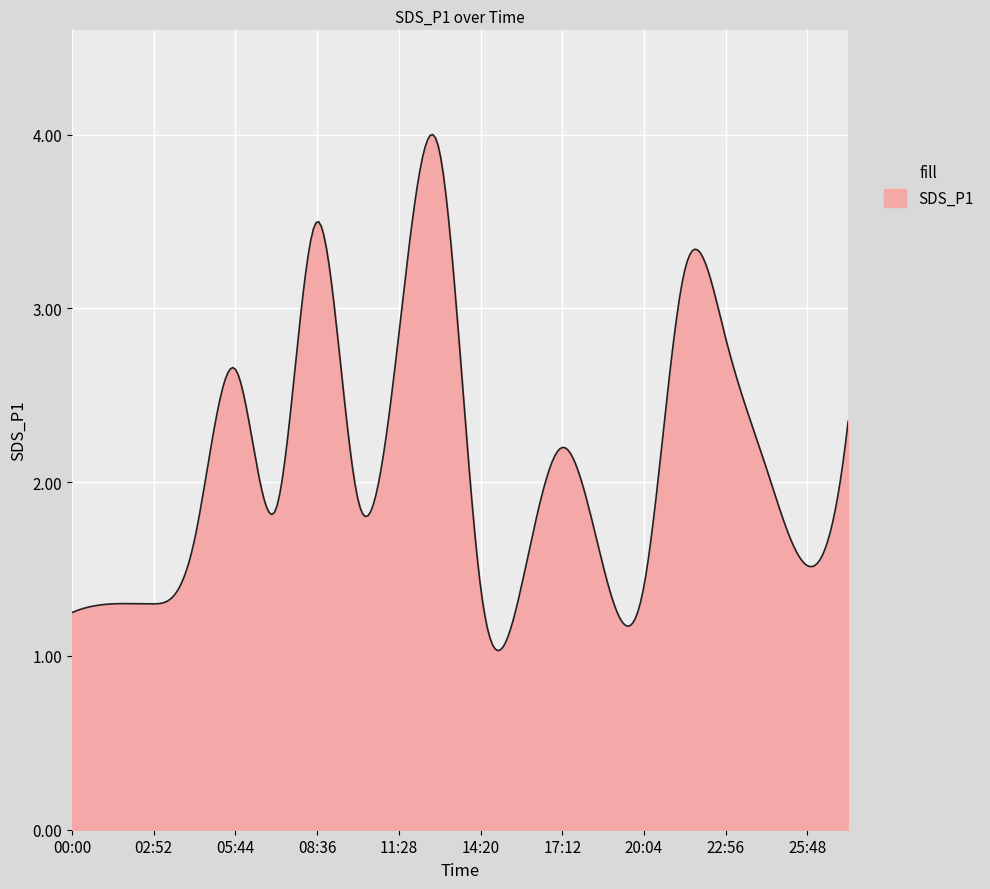

What is the maximum value shown in the chart?

4.0